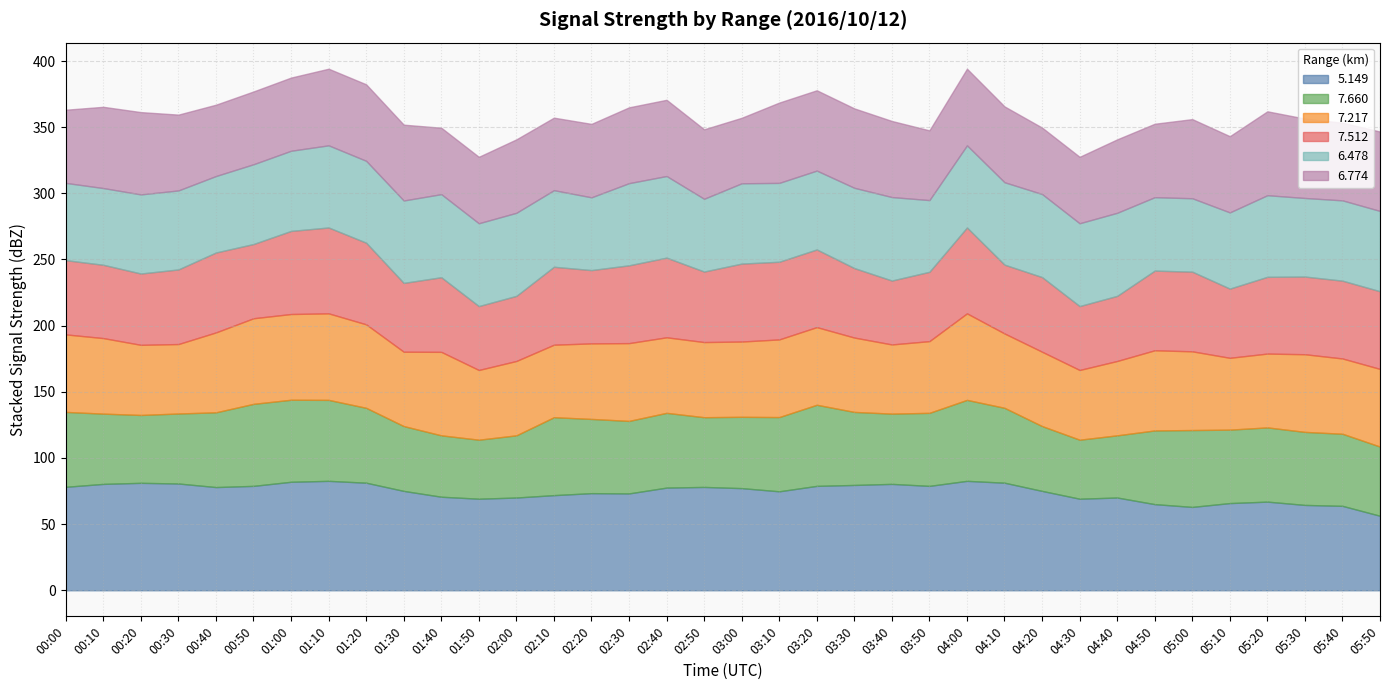

In 5.149, how many points are lower than both neighbors (excluding endpoints)?

7